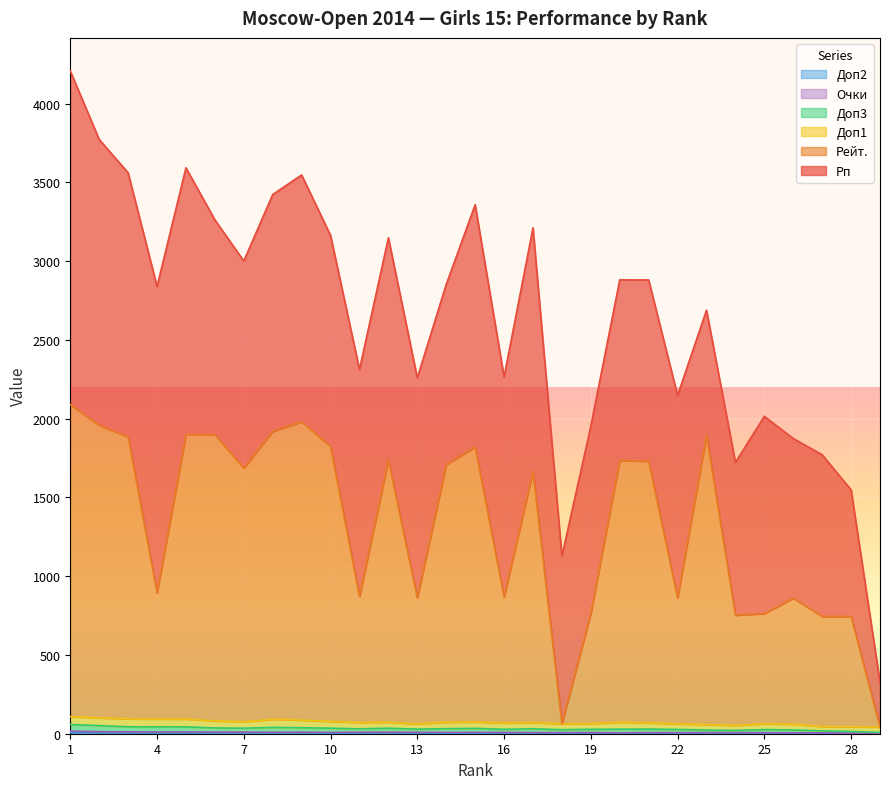

How many interior local valleys does the Доп2 series have?

3